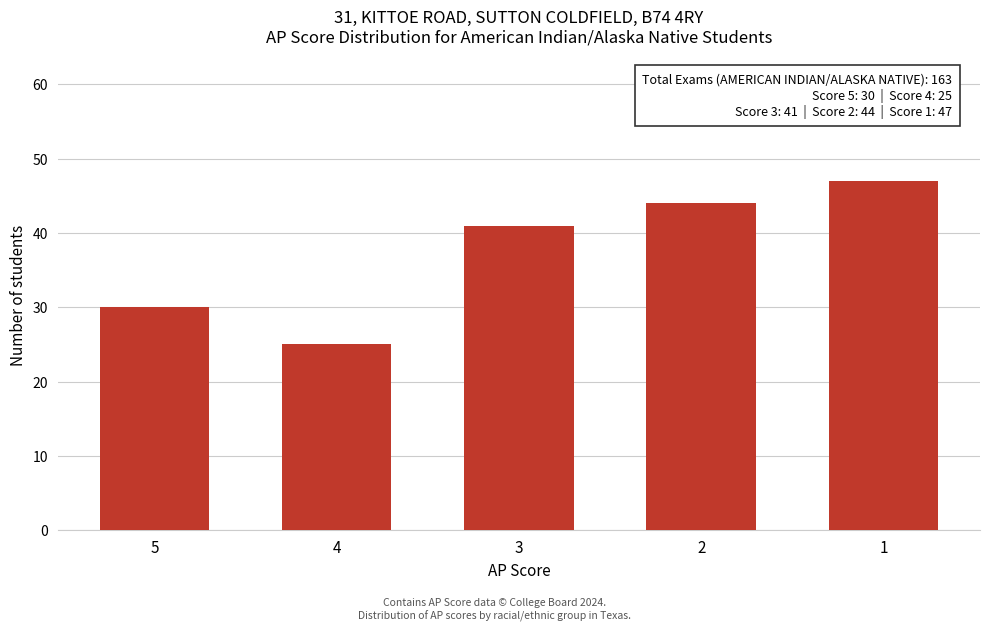

Reading left to right, list all the values displayed in this chart.

30	25	41	44	47